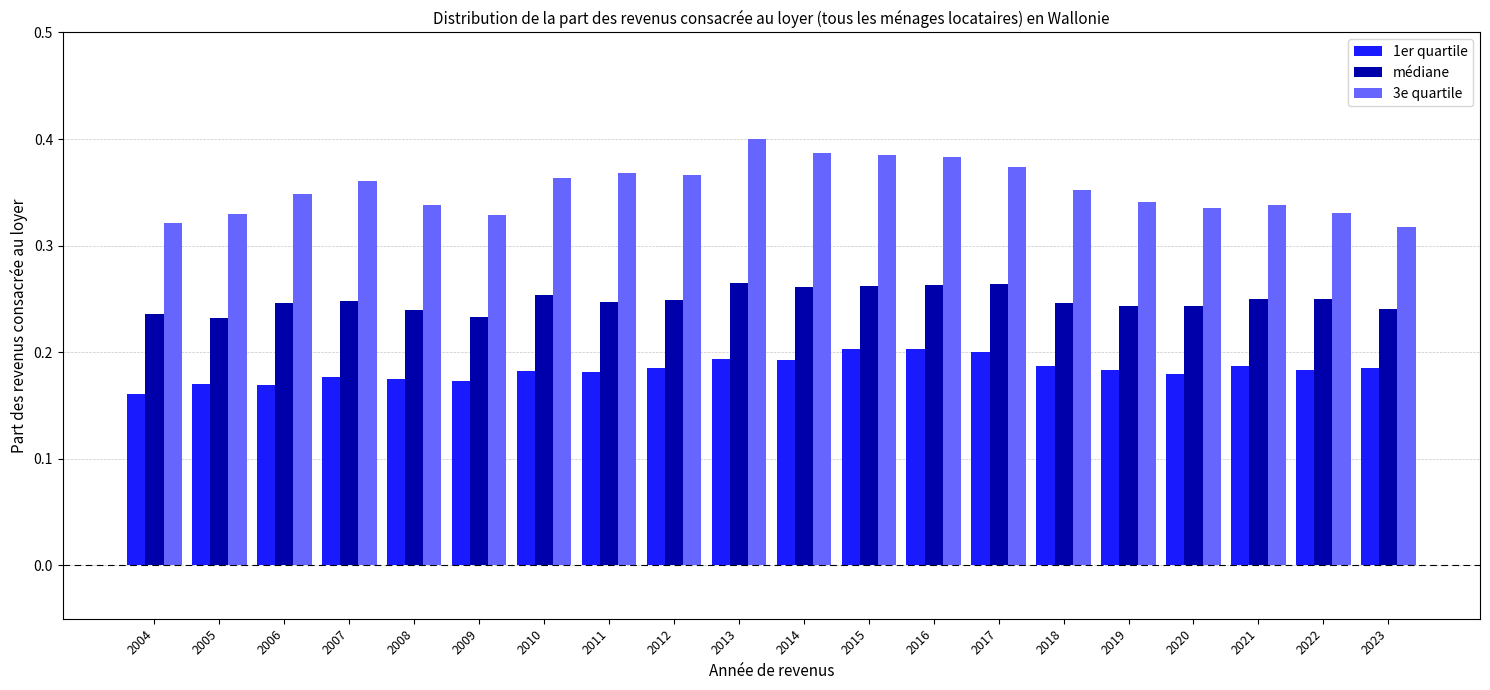

True or false: 3e quartile has a value of 0.4 at 2011.

True